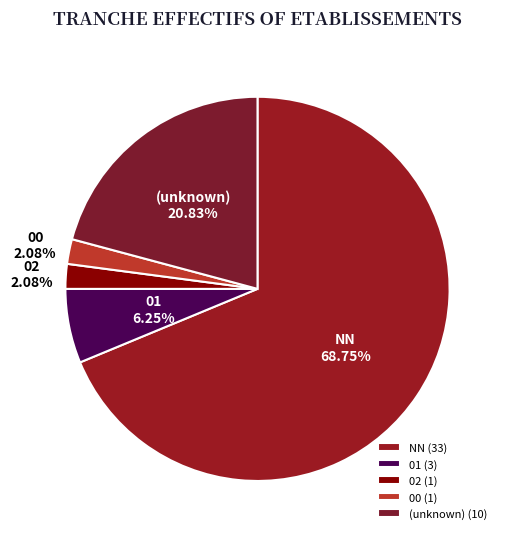

Is it true that 02 is 2% of the pie?

True